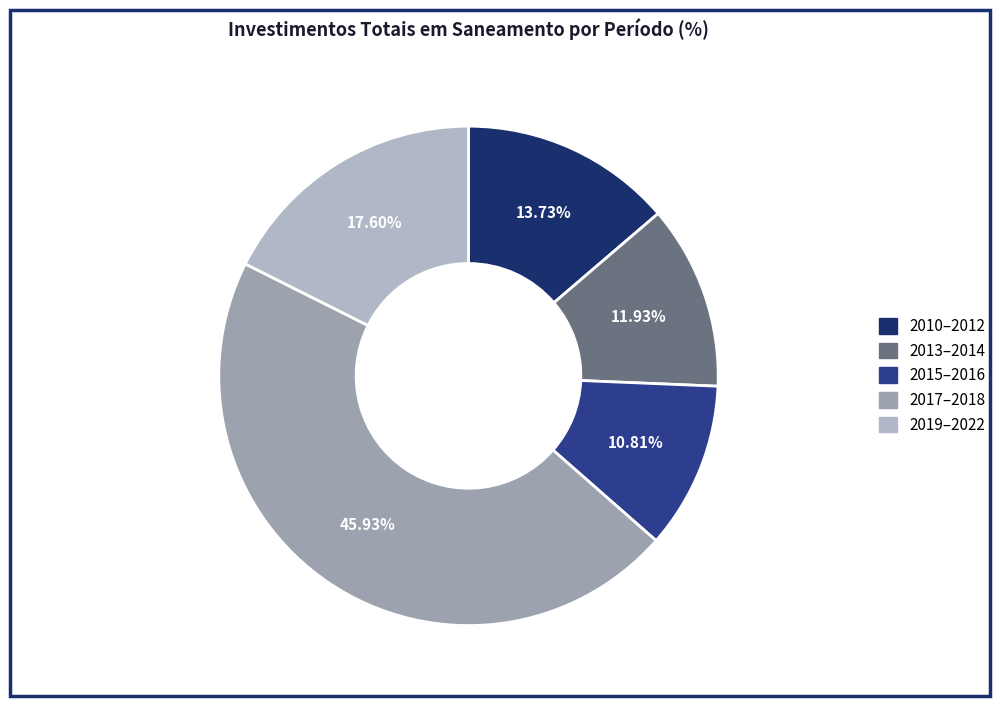

How many segments does this pie chart have?

5